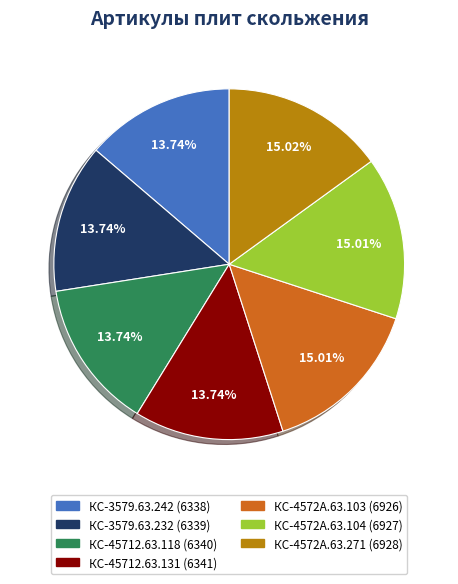

To the nearest percent, what is the combined percentage of КС-4572А.63.103 and КС-3579.63.232?

29%